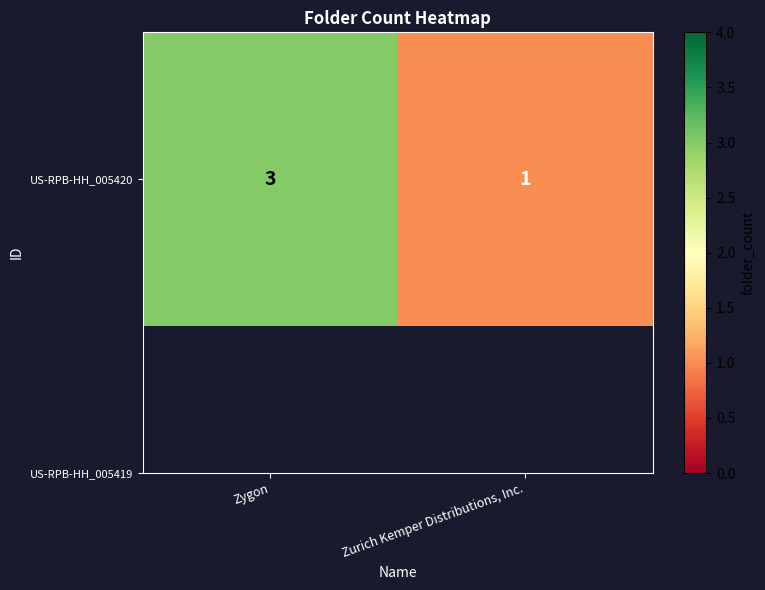

List the labels in order of value, largest first.

Zygon, Zurich Kemper Distributions, Inc.